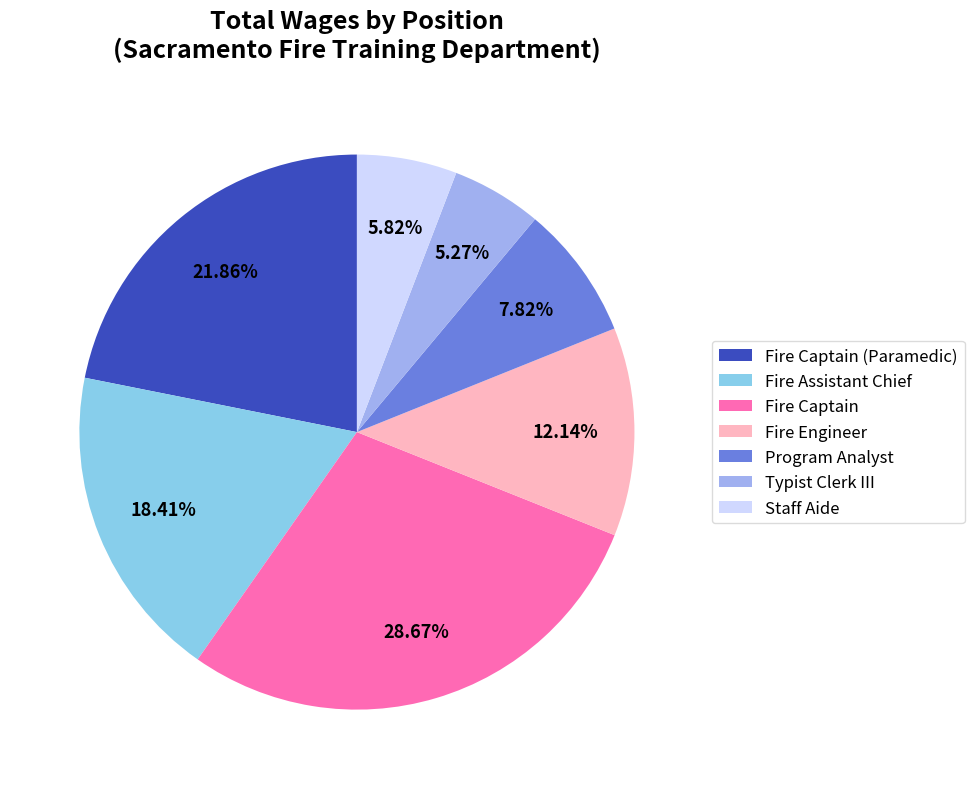

Is Typist Clerk III the majority of the pie?

No